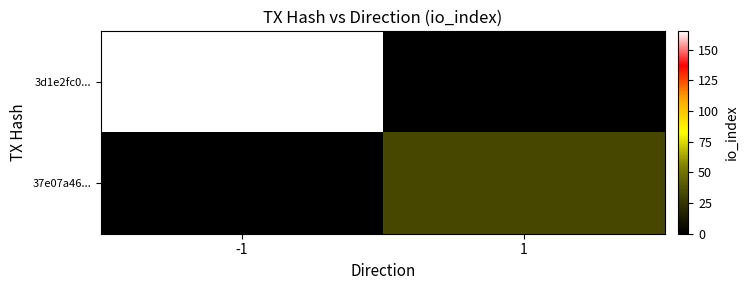

Between -1 and 1, which is larger?

-1